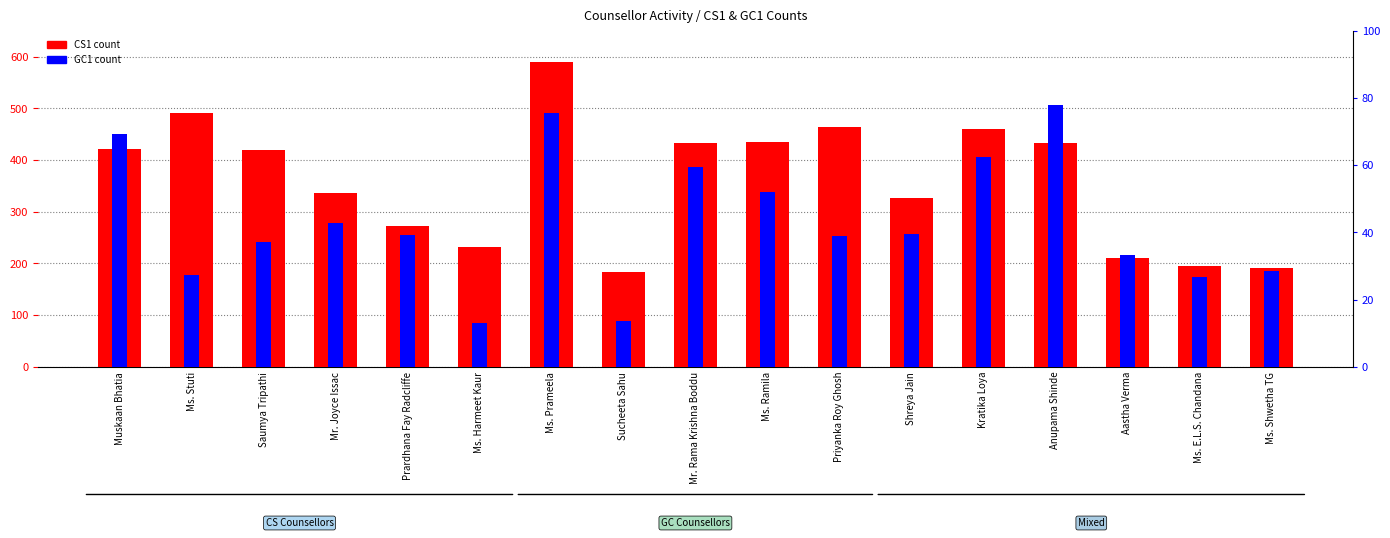

How many data points in GC1 are above 256?

8